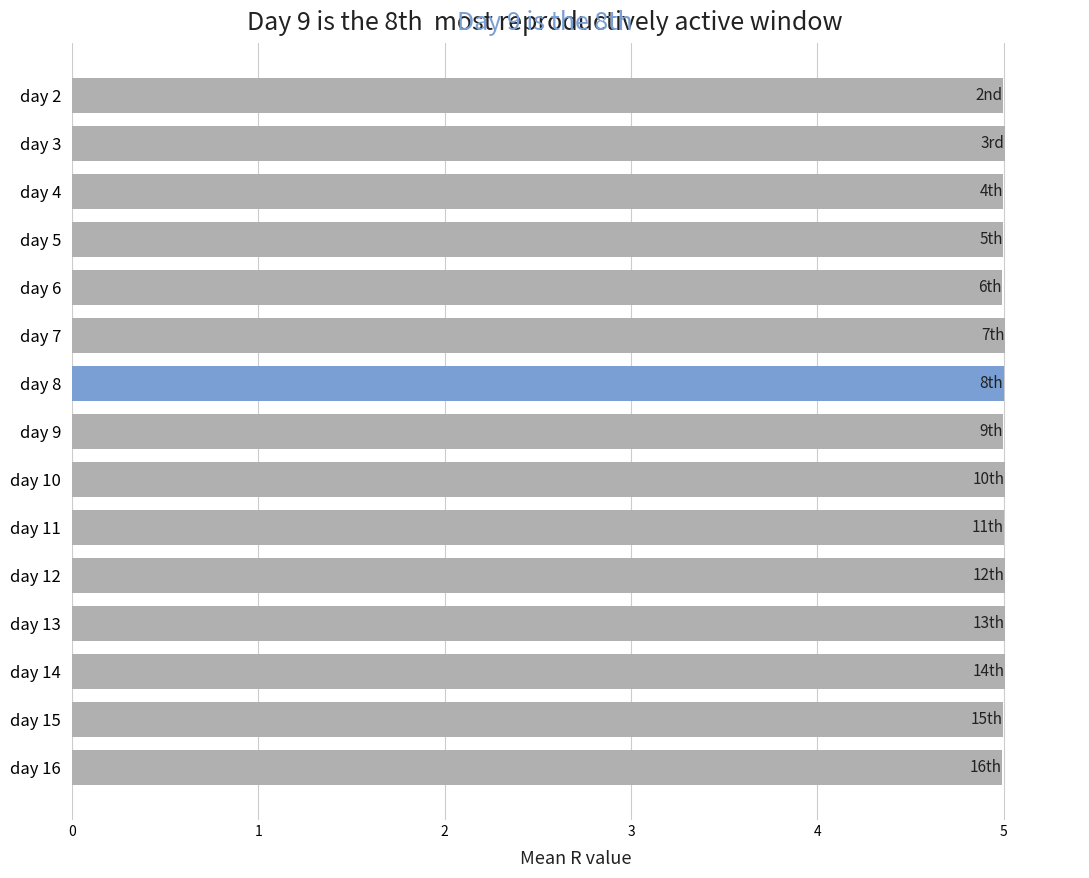

Reading bottom to top, list all the values displayed in this chart.

day 16=5.0	day 15=5.0	day 14=5.0	day 13=5.0	day 12=5.0	day 11=5.0	day 10=5.0	day 9=5.0	day 8=5.0	day 7=5.0	day 6=5.0	day 5=5.0	day 4=5.0	day 3=5.0	day 2=5.0